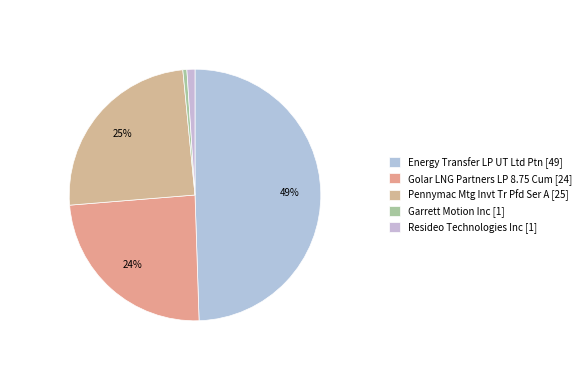

Rank the categories by value from lowest to highest.

Garrett Motion Inc, Resideo Technologies Inc, Golar LNG Partners LP 8.75 Cum, Pennymac Mtg Invt Tr Pfd Ser A, Energy Transfer LP UT Ltd Ptn